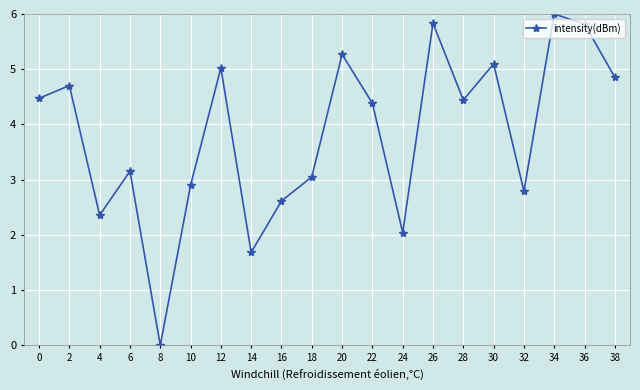

True or false: the data shows 8.0 at 0.

False